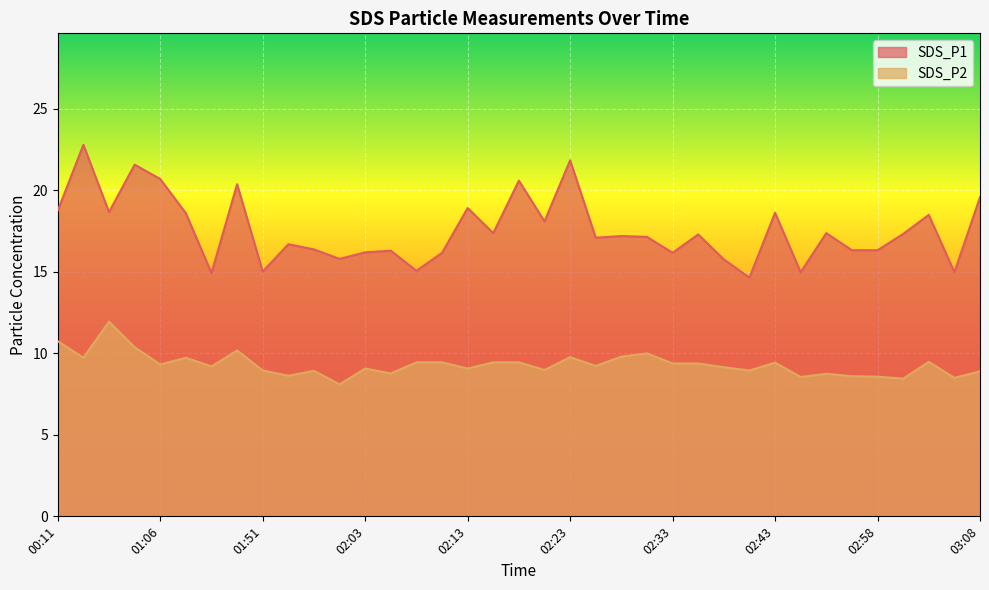

The SDS_P2 series shows 9.4 at 02:33. True or false?

True